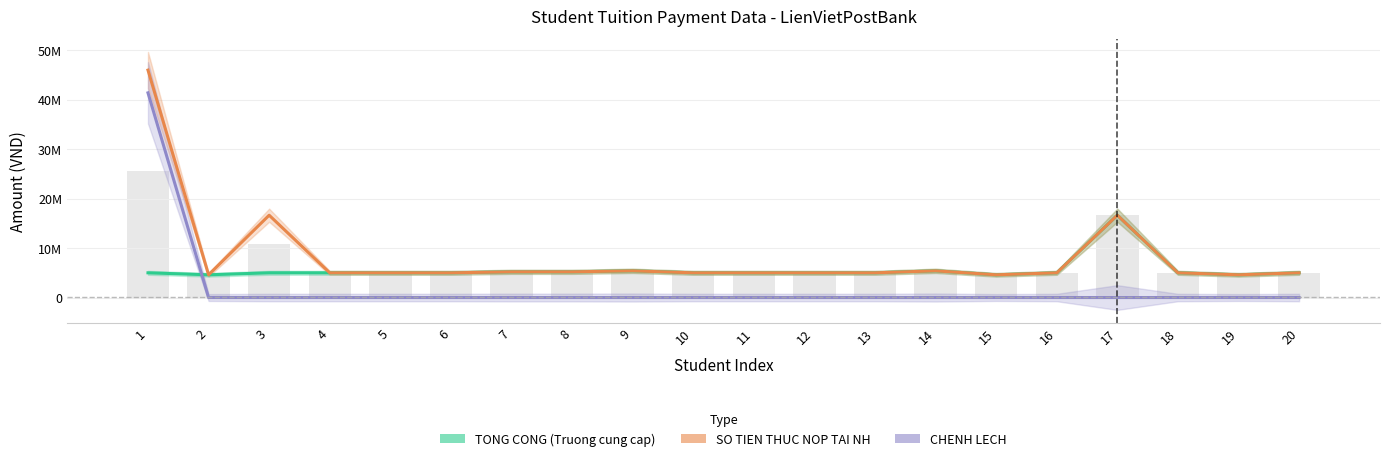

How many categories are shown in the chart?

20